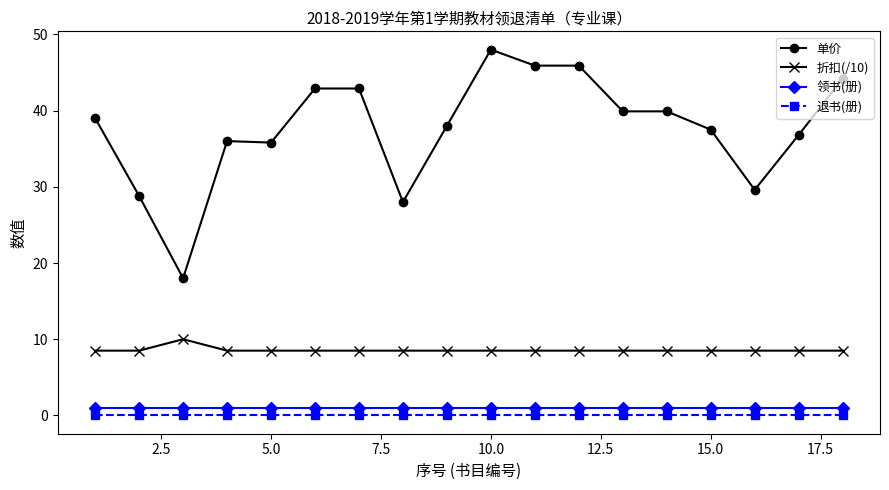

At how many categories does at least one series exceed 7?

18